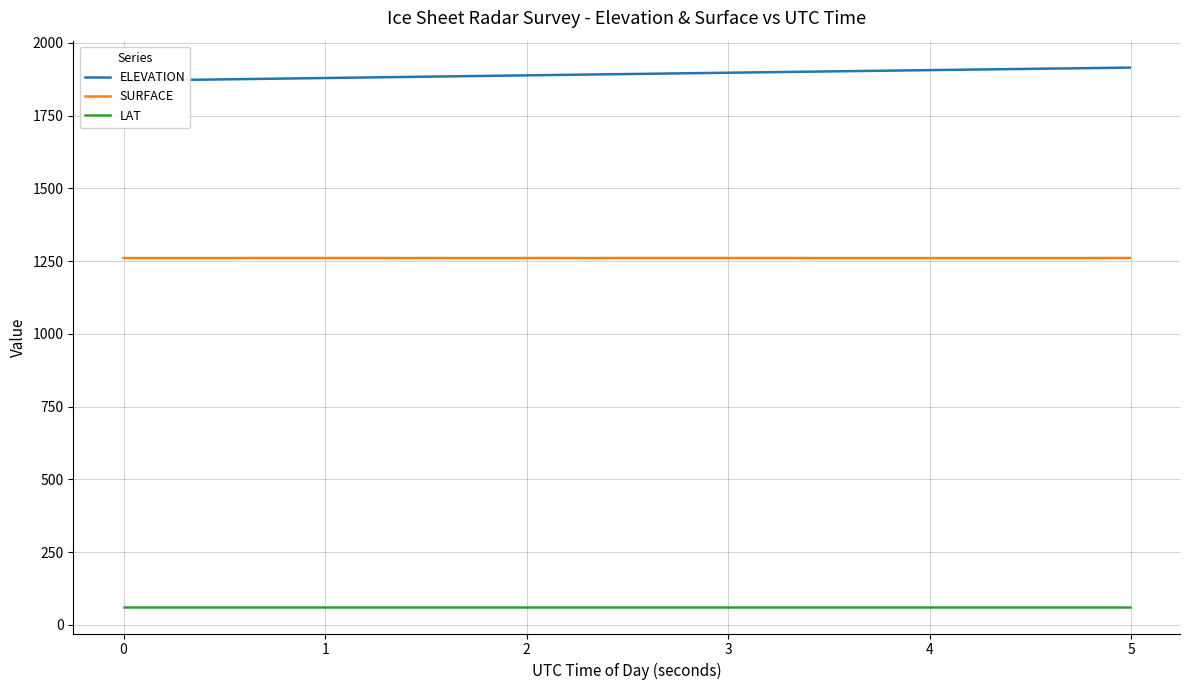

True or false: LAT and SURFACE intersect in this chart.

False